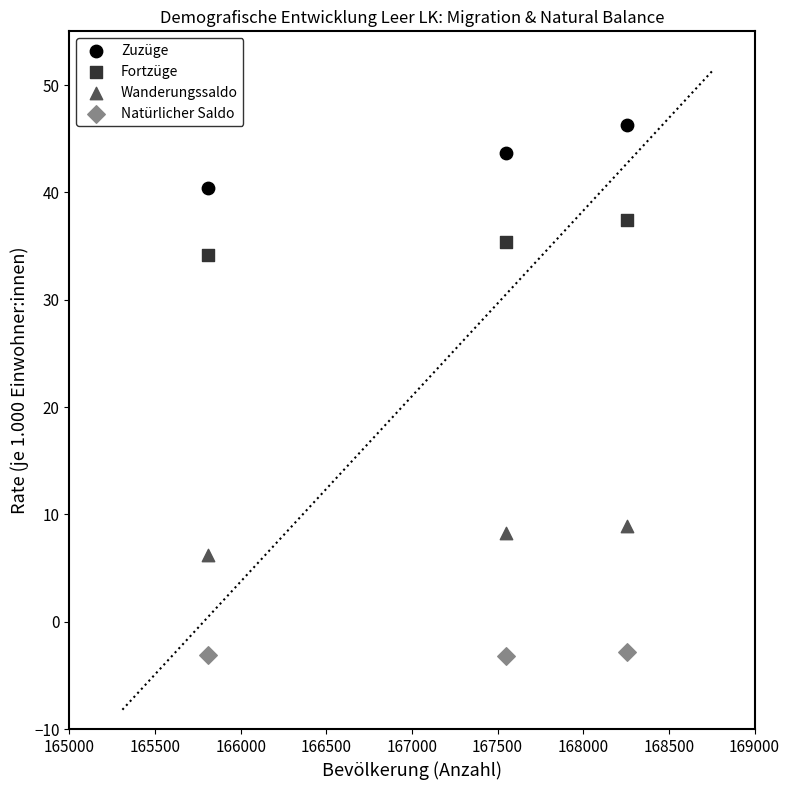

Across all data points, what is the average Y value?

21.0